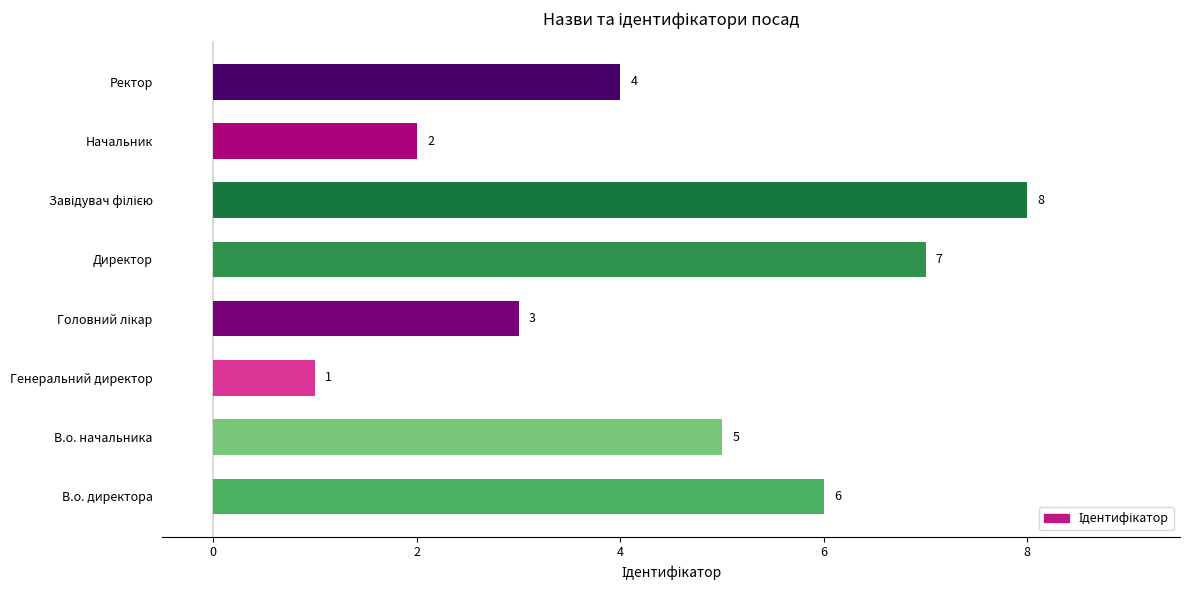

Approximately how many times larger is the value at Ректор compared to В.о. начальника?

0.8